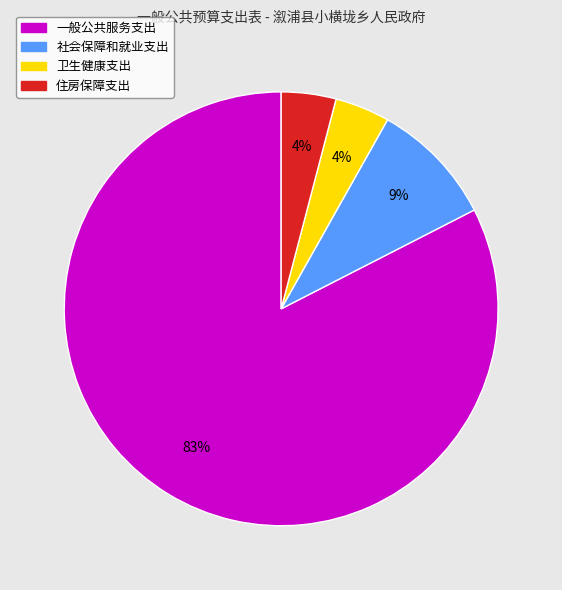

Which category has the biggest portion of the pie?

一般公共服务支出